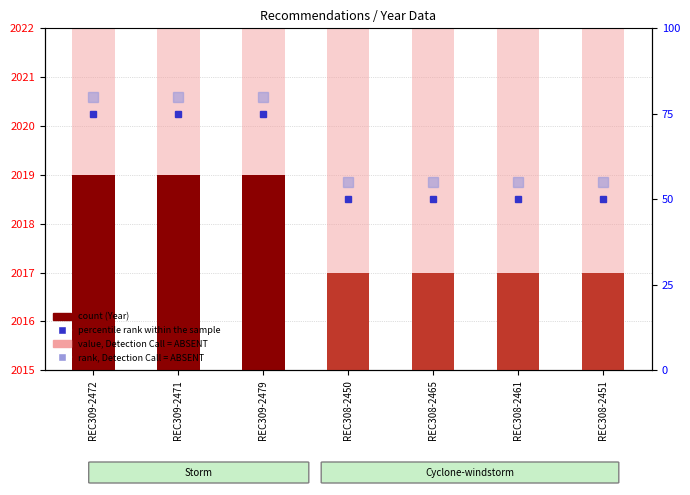

At how many categories does at least one series exceed 861?

7